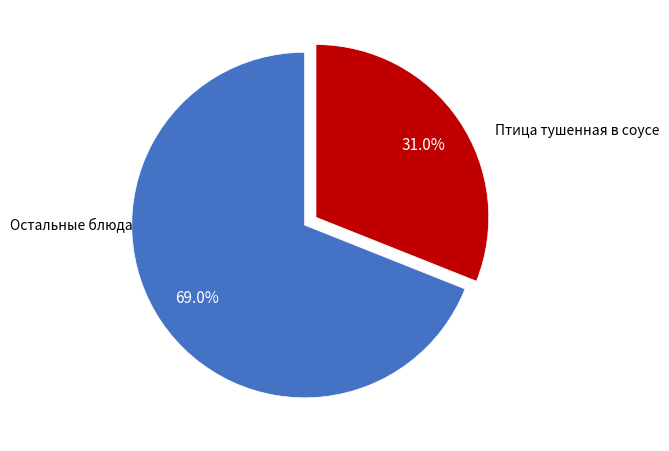

To the nearest percent, what is the difference between the largest and smallest slice percentages?

38%